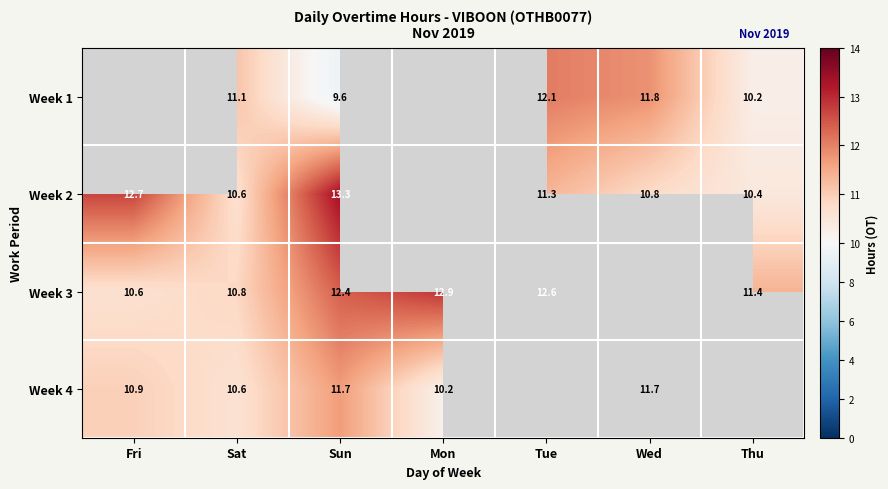

At Sun, list the series in order from smallest to largest.

Week 1, Week 4, Week 3, Week 2